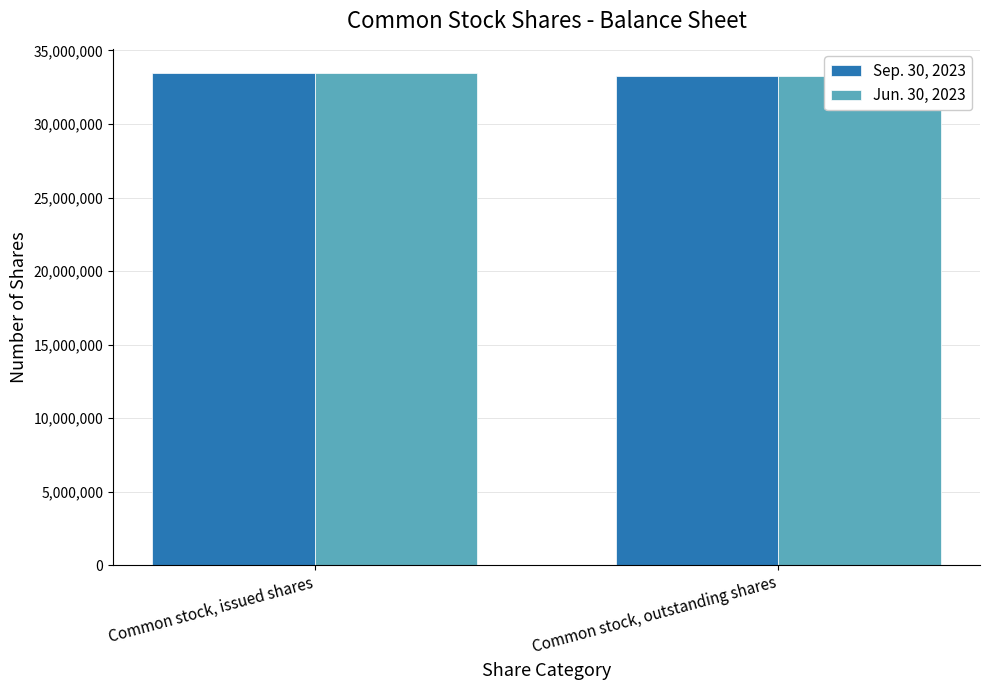

How many categories are shown in the chart?

2